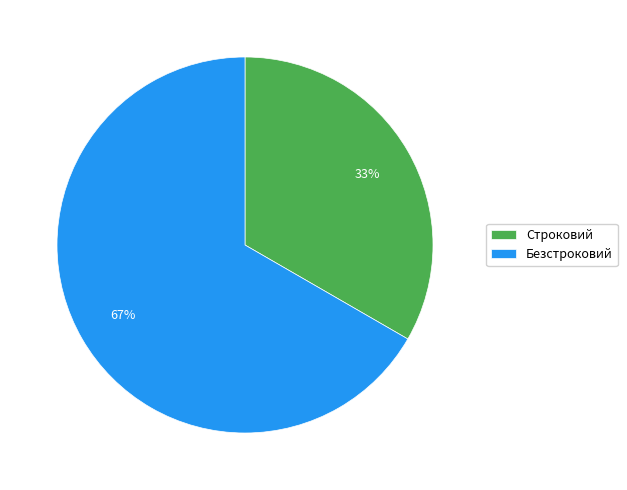

Rank the categories by value from lowest to highest.

Строковий, Безстроковий